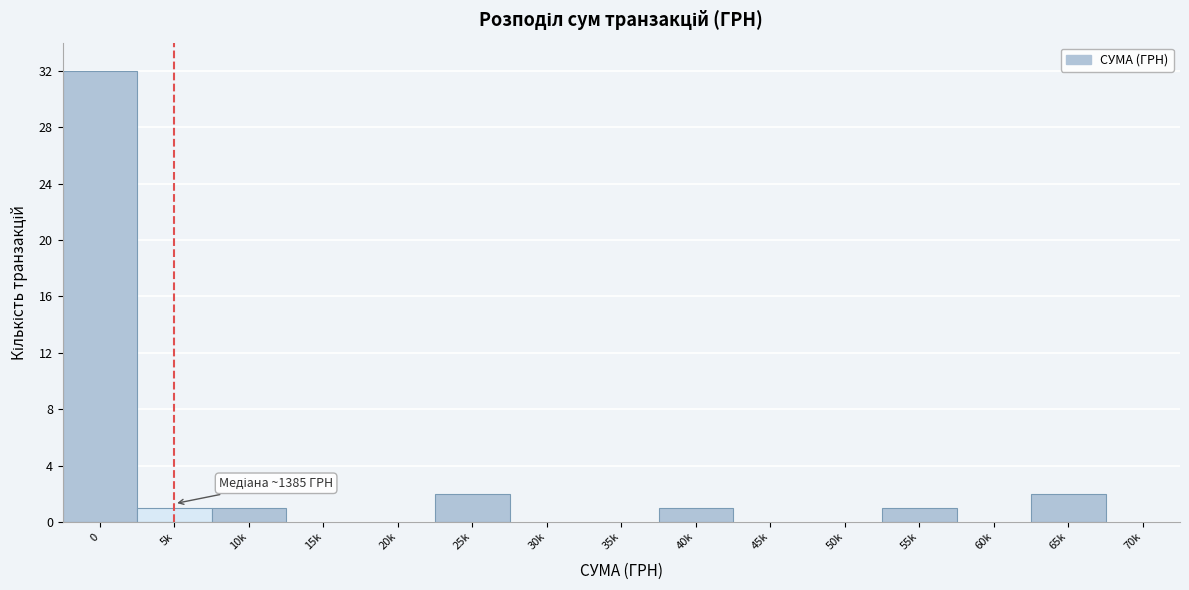

Reading left to right, list all the values displayed in this chart.

0=32	5k=1	10k=1	15k=0	20k=0	25k=2	30k=0	35k=0	40k=1	45k=0	50k=0	55k=1	60k=0	65k=2	70k=0